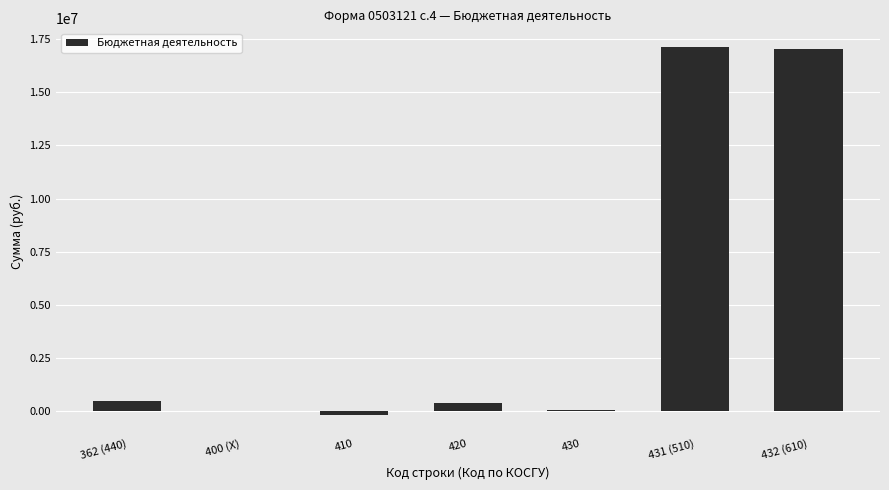

Between 431 (510) and 362 (440), which is larger?

431 (510)